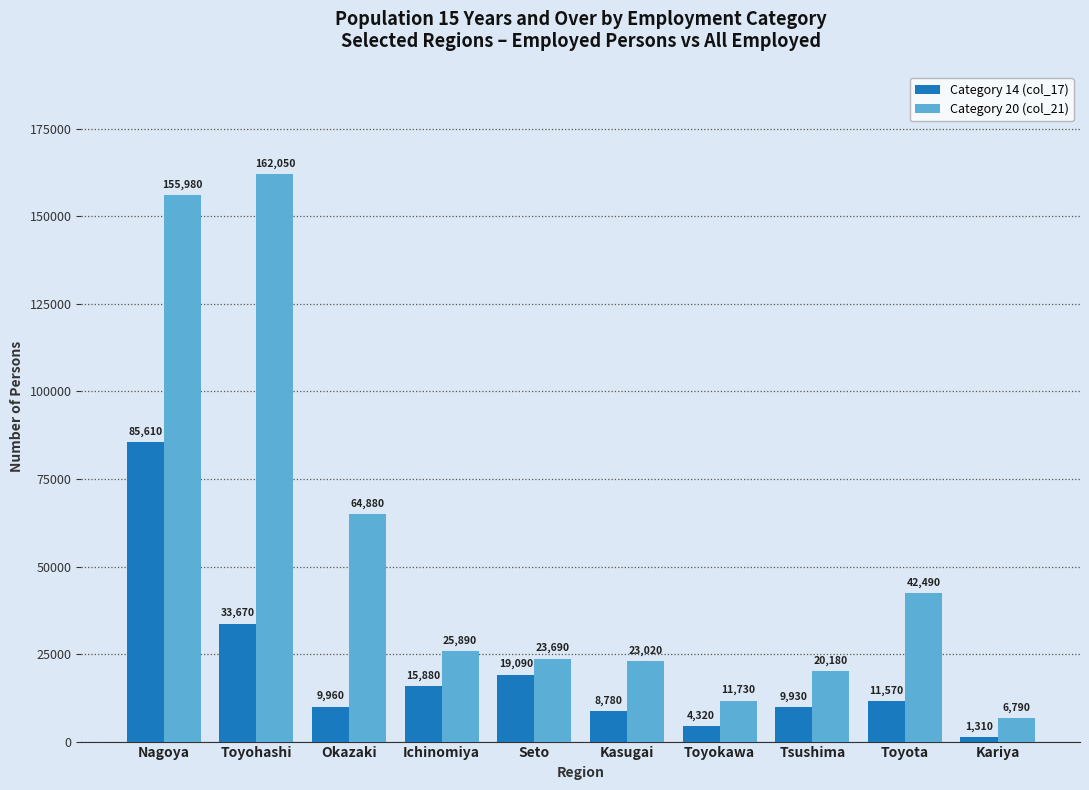

What is the difference between the maximum and minimum values in the Category 14 (col_17) series?

84300